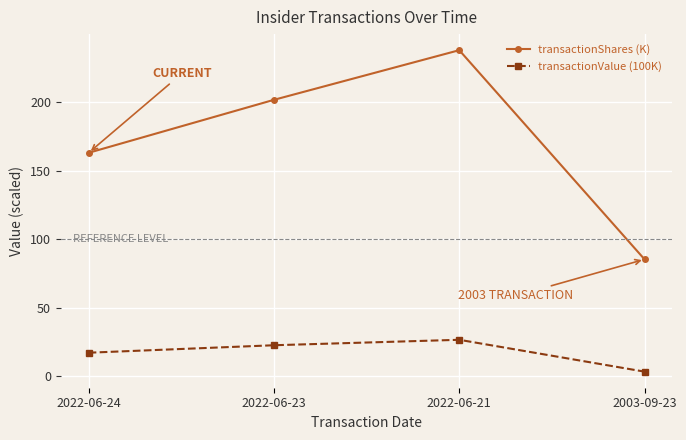

At which label does transactionShares (K) reach its peak?

2022-06-21